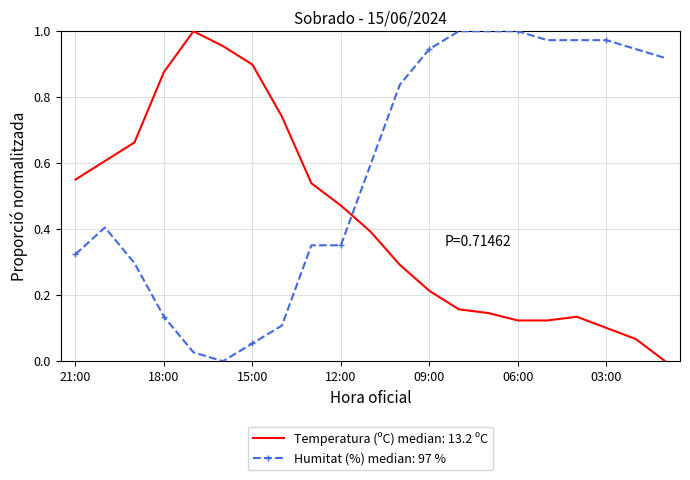

List the series in order of their overall mean, highest first.

Humitat (%) median: 97 %, Temperatura (ºC) median: 13.2 ºC